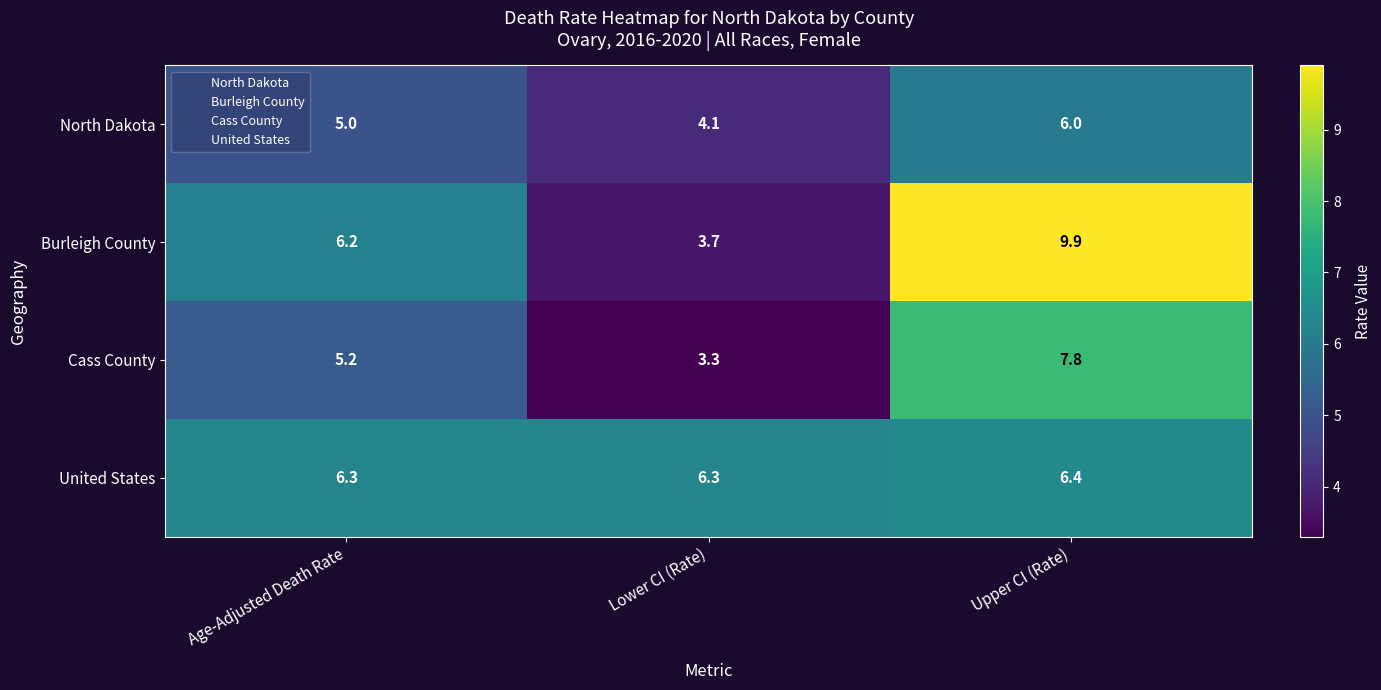

Where is North Dakota nearest to the value 5?

Age-Adjusted Death Rate